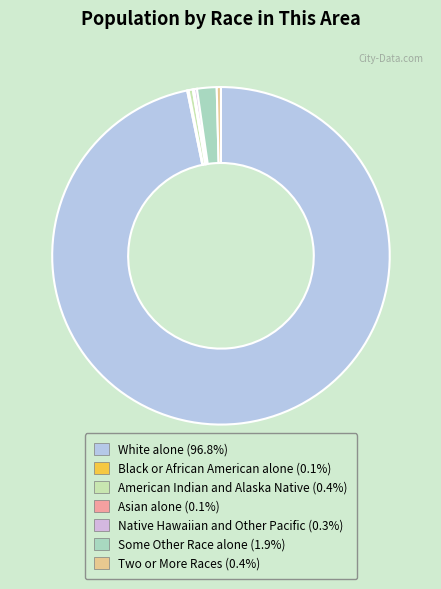

To the nearest percent, what portion does White alone represent?

97%